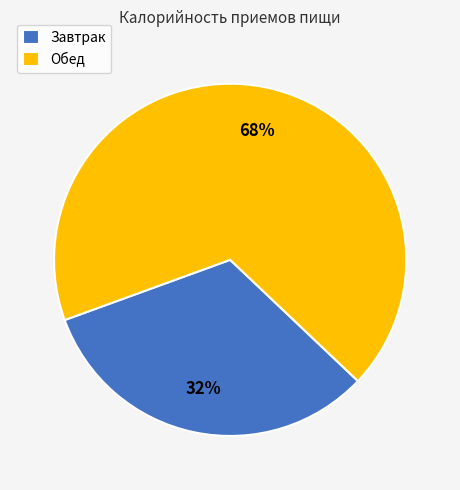

To the nearest percent, what percentage of the pie is Обед?

68%